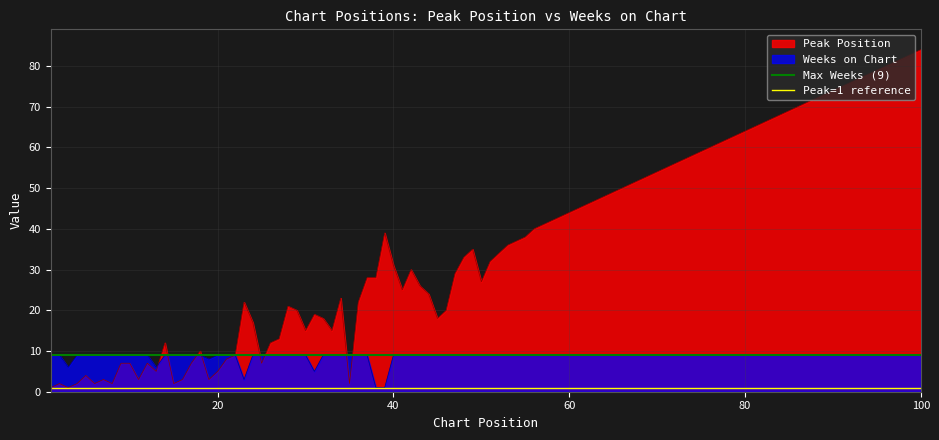

Is it true that Peak Position equals 5 at 20?

True